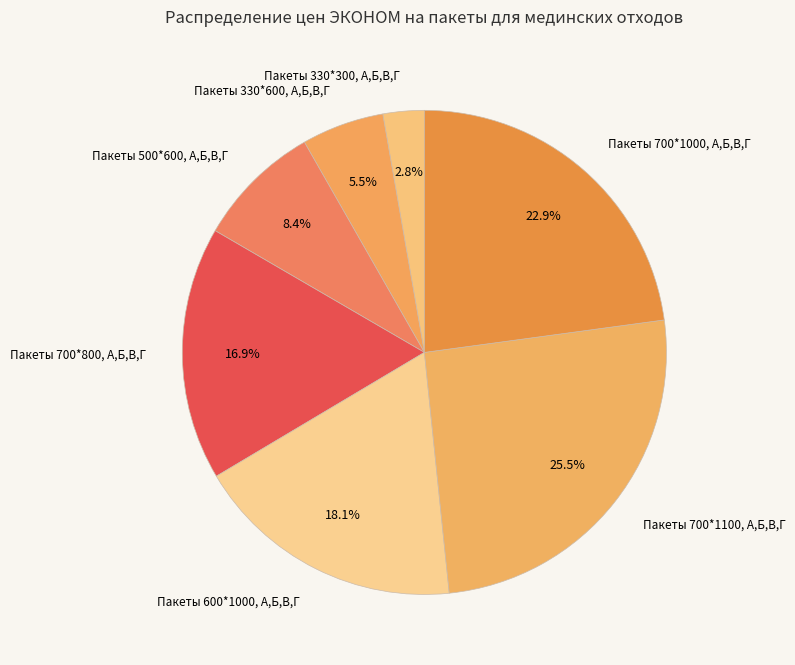

Between Пакеты 700*1000, А,Б,В,Г and Пакеты 600*1000, А,Б,В,Г, which is larger?

Пакеты 700*1000, А,Б,В,Г